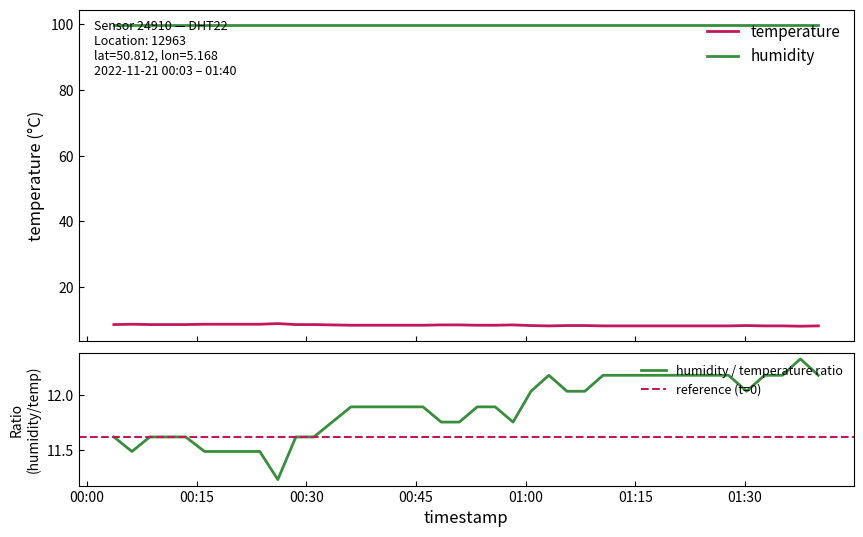

What is the sum of the values at 2022-11-21T00:26:07 and 2022-11-21T00:43:30?

17.3